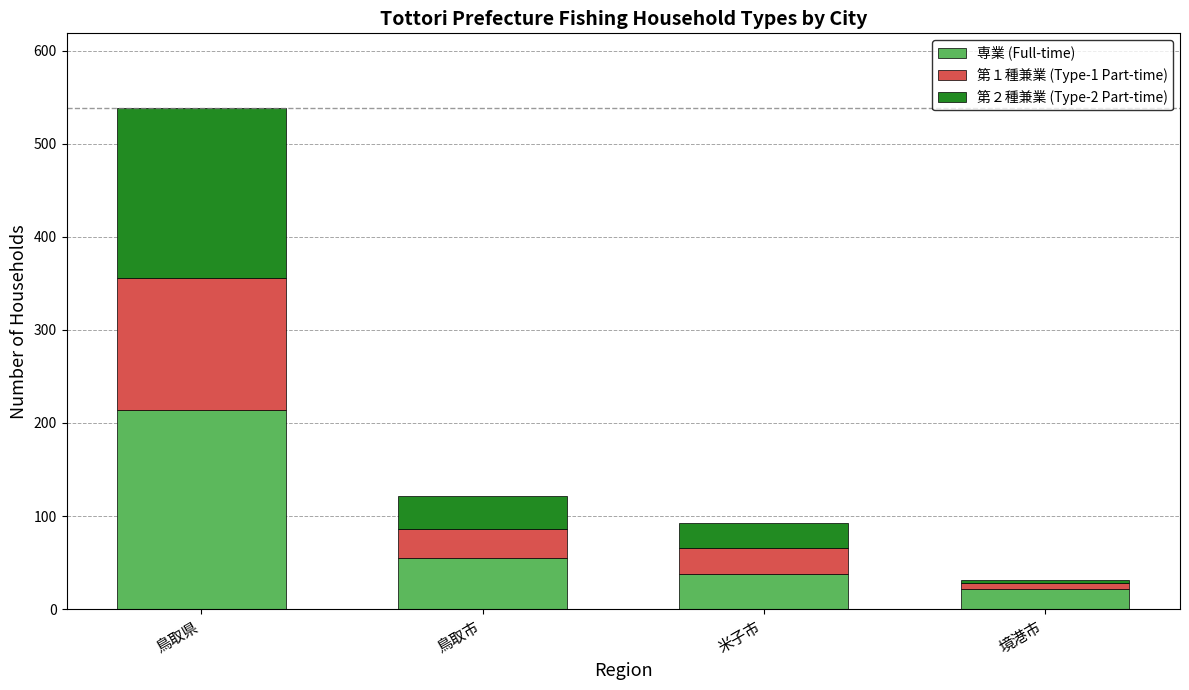

What is the maximum value for 専業 (Full-time)?

214